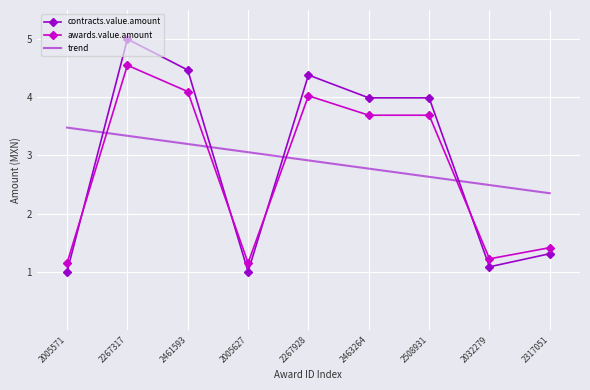

Where is the first local maximum for awards.value.amount?

2267317